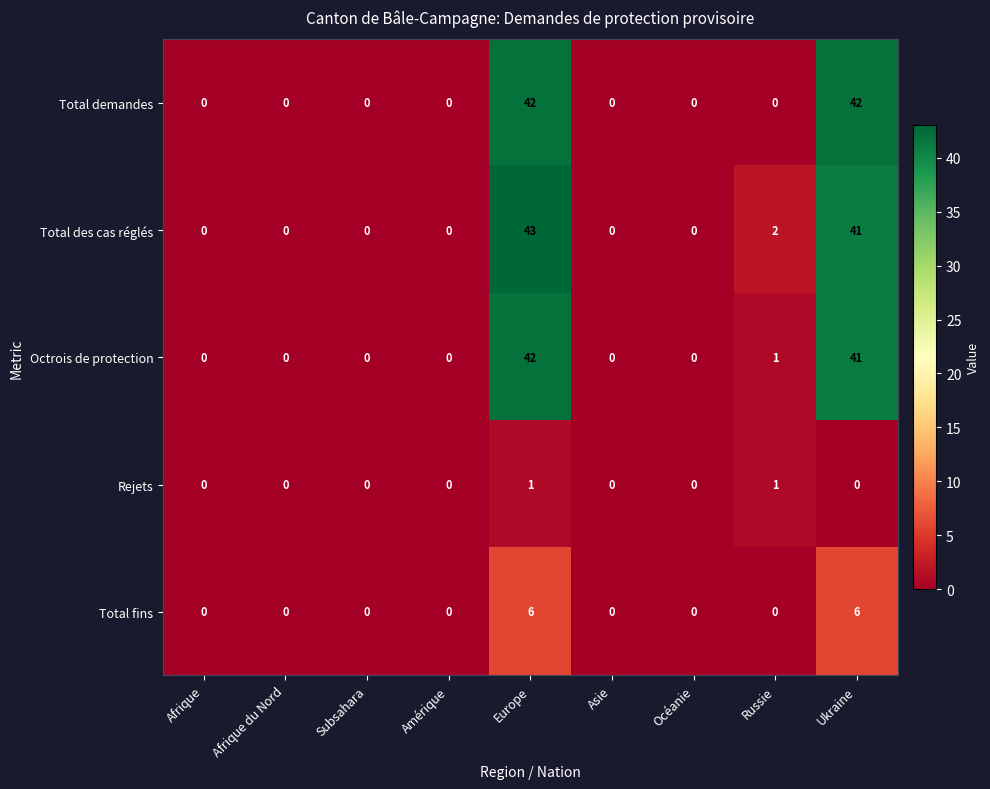

Which series has the largest range (max minus min)?

Total des cas réglés